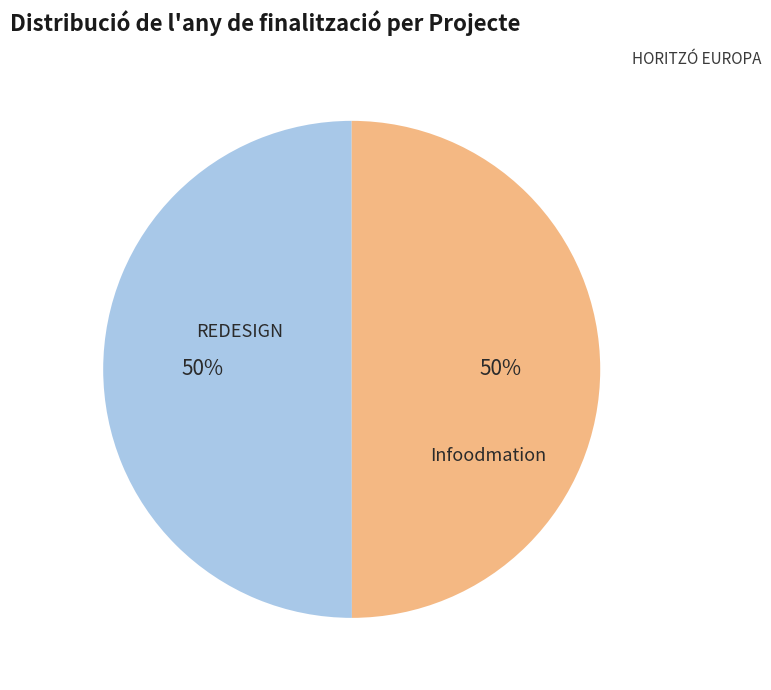

How many slices are in this pie chart?

2